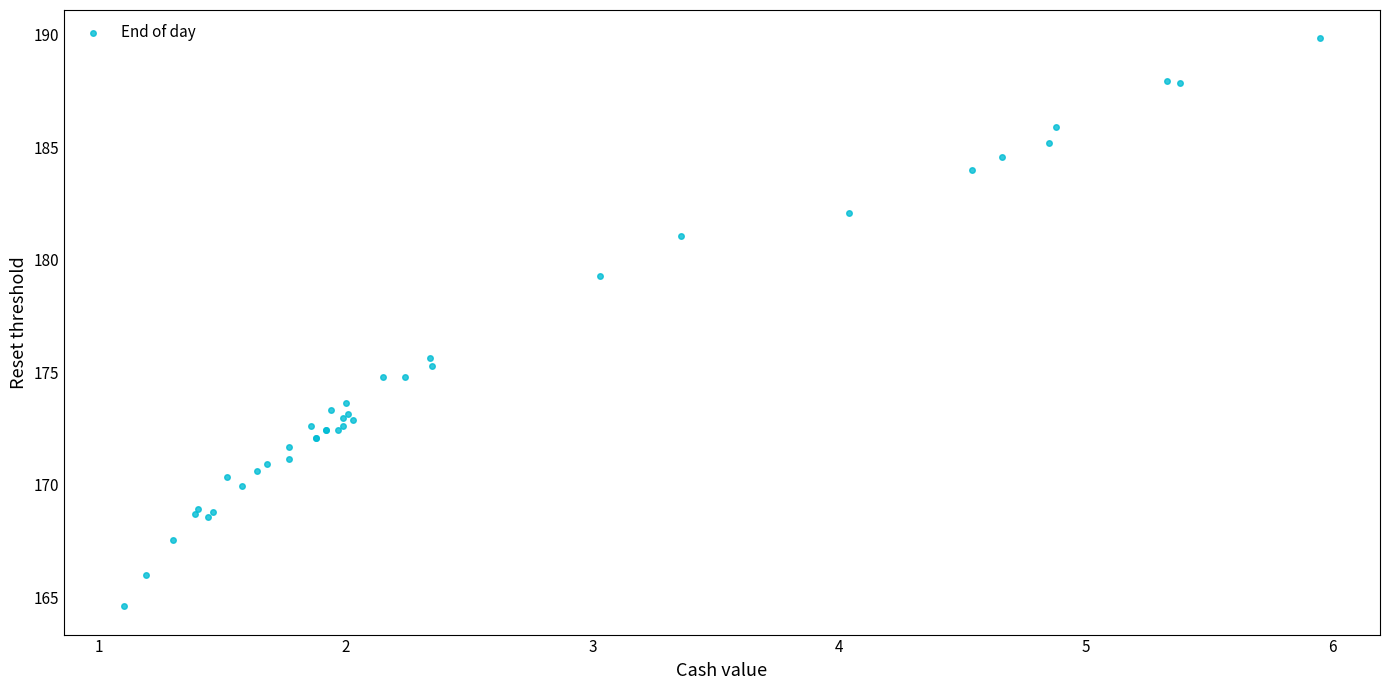

What Y value in the scatter plot is closest to 177?

175.6